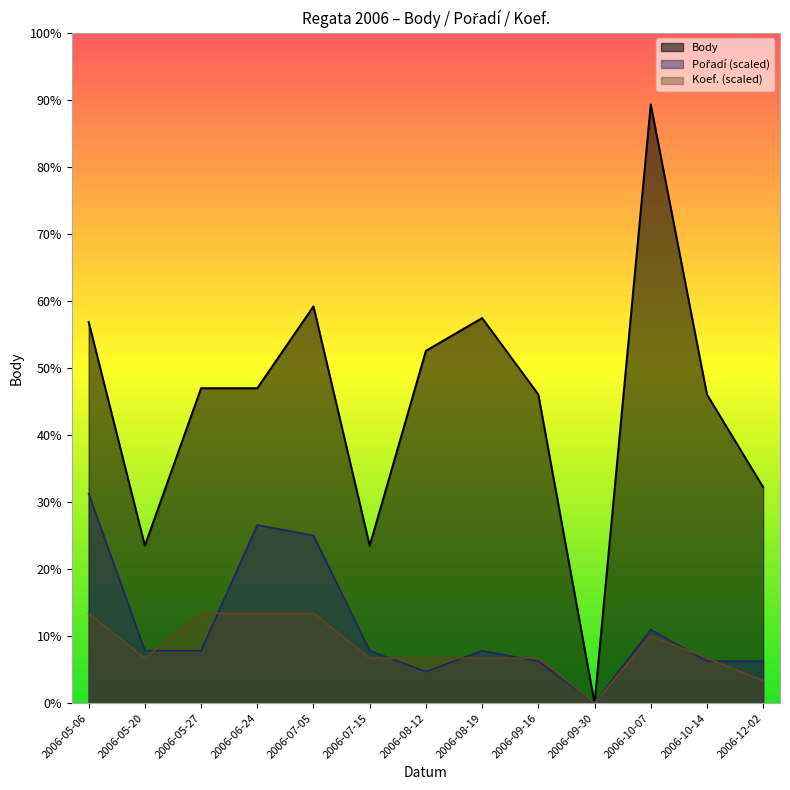

Reading left to right, list all the values displayed in this chart.

Body: 489.0	202.0	404.0	404.0	509.0	202.0	452.0	494.0	396.0	0.0	768.0	396.0	277.0
Pořadí: 268.8	67.2	67.2	228.5	215.0	67.2	40.3	67.2	53.8	0.0	94.1	53.8	53.8
Koef.: 115.2	57.6	115.2	115.2	115.2	57.6	57.6	57.6	57.6	0.0	86.4	57.6	28.8